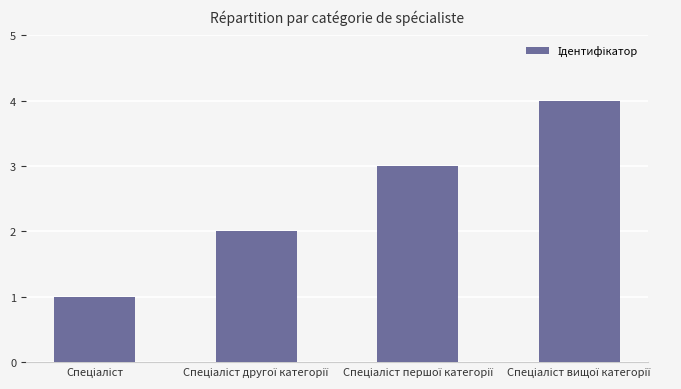

How many categories are shown in the chart?

4